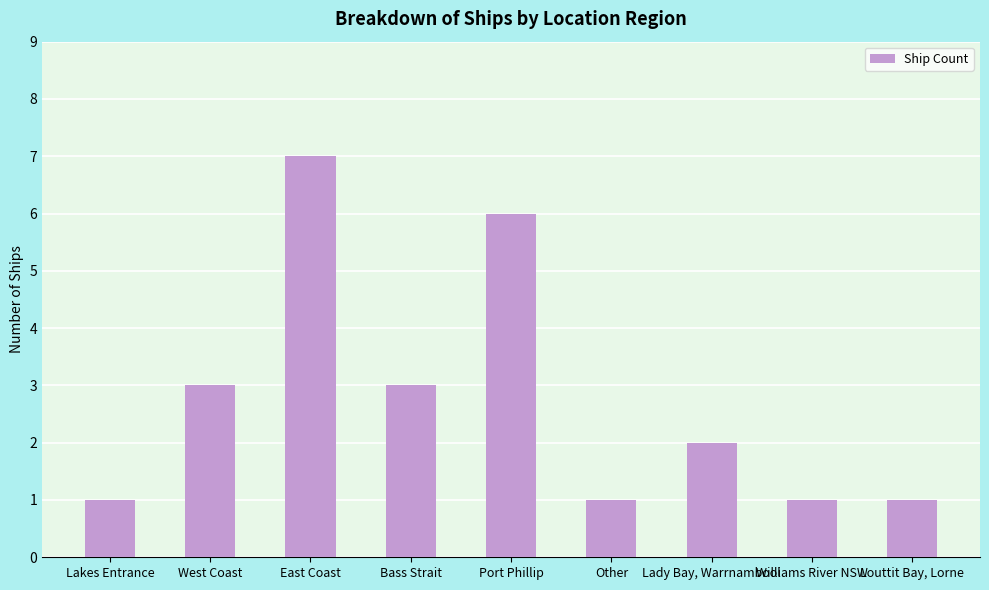

At which category does the chart reach its peak across all series?

East Coast